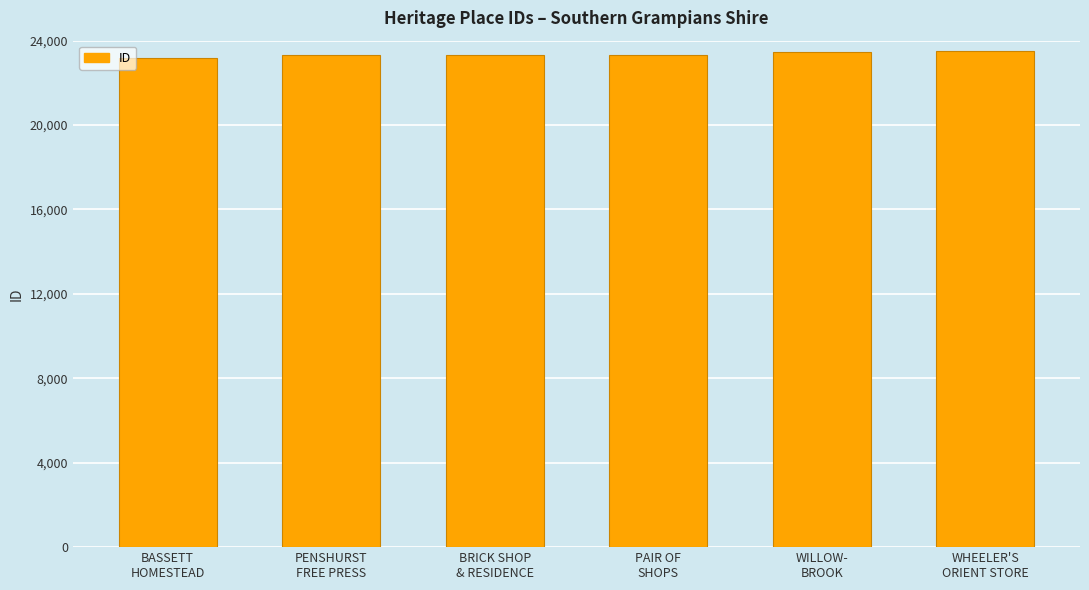

What position from the right is BRICK SHOP
& RESIDENCE?

4